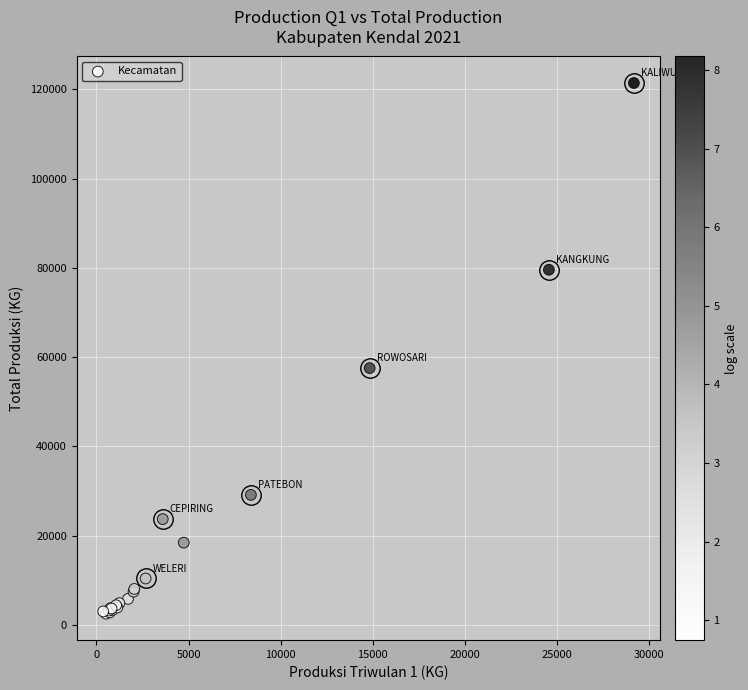

What Y value in the scatter plot is closest to 61970?

57537.0